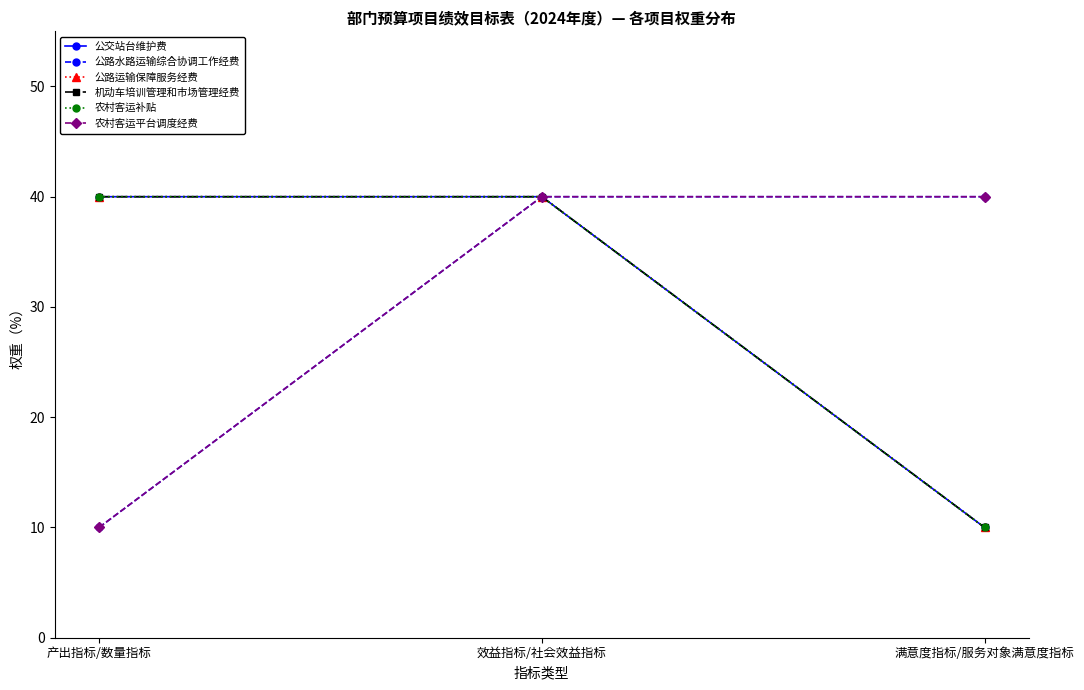

At how many categories does at least one series exceed 14?

3